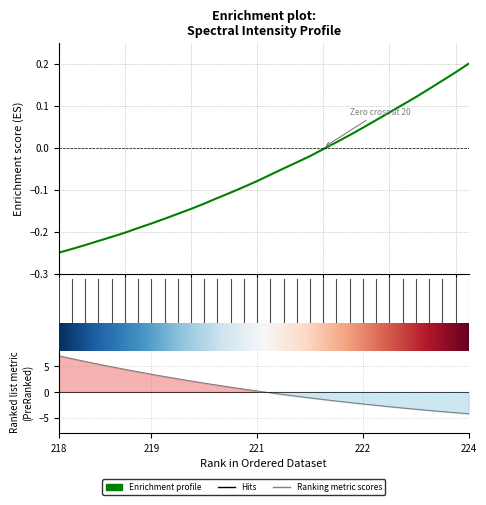

What is the value of the 5th point from the left?

-0.2